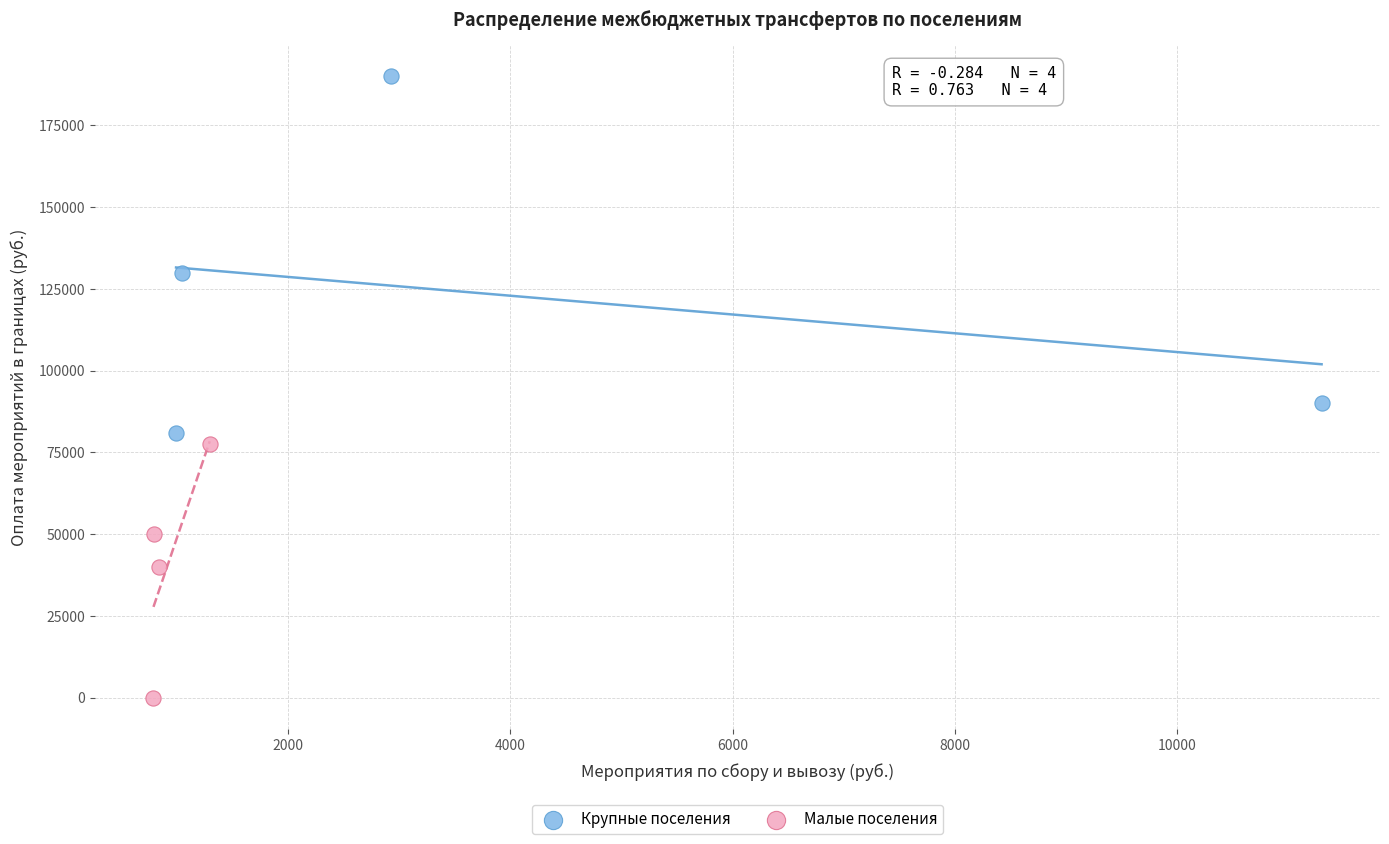

Which series has the widest spread of Y values?

Крупные поселения